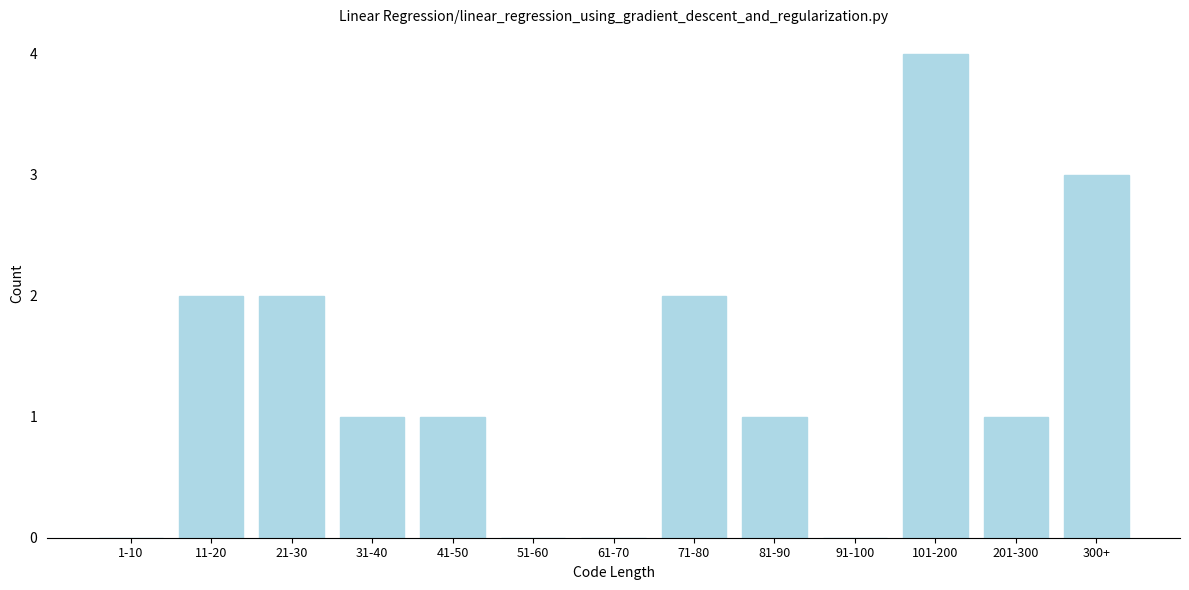

Reading left to right, transcribe all the data shown in this chart.

1-10=0	11-20=2	21-30=2	31-40=1	41-50=1	51-60=0	61-70=0	71-80=2	81-90=1	91-100=0	101-200=4	201-300=1	300+=3